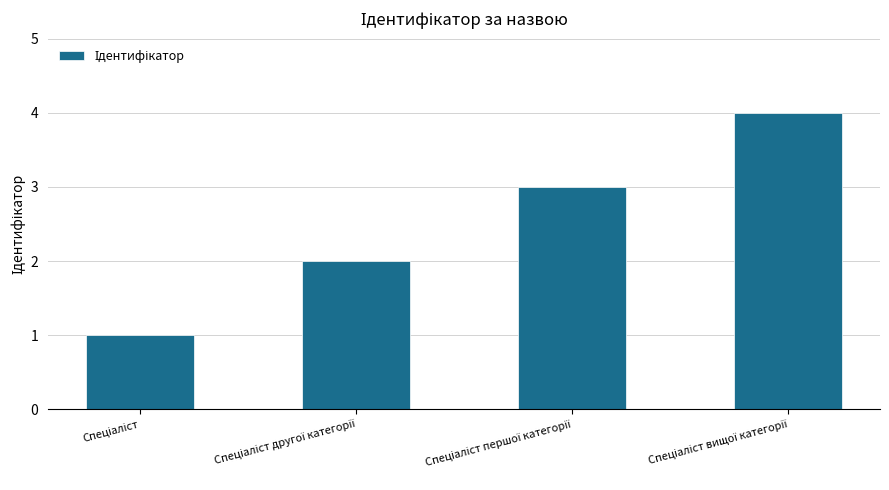

What is the greatest value displayed?

4